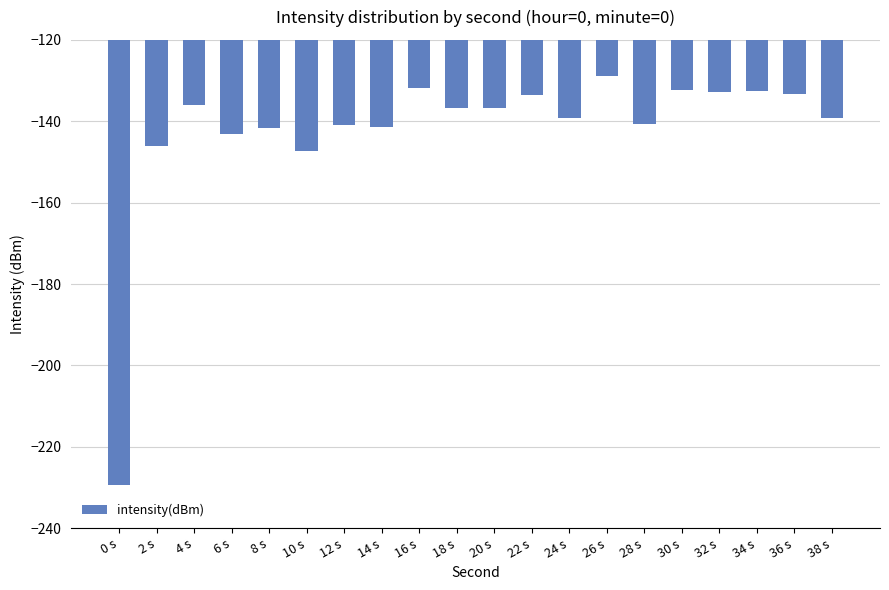

What is the value of the 12th bar from the left?

-133.4